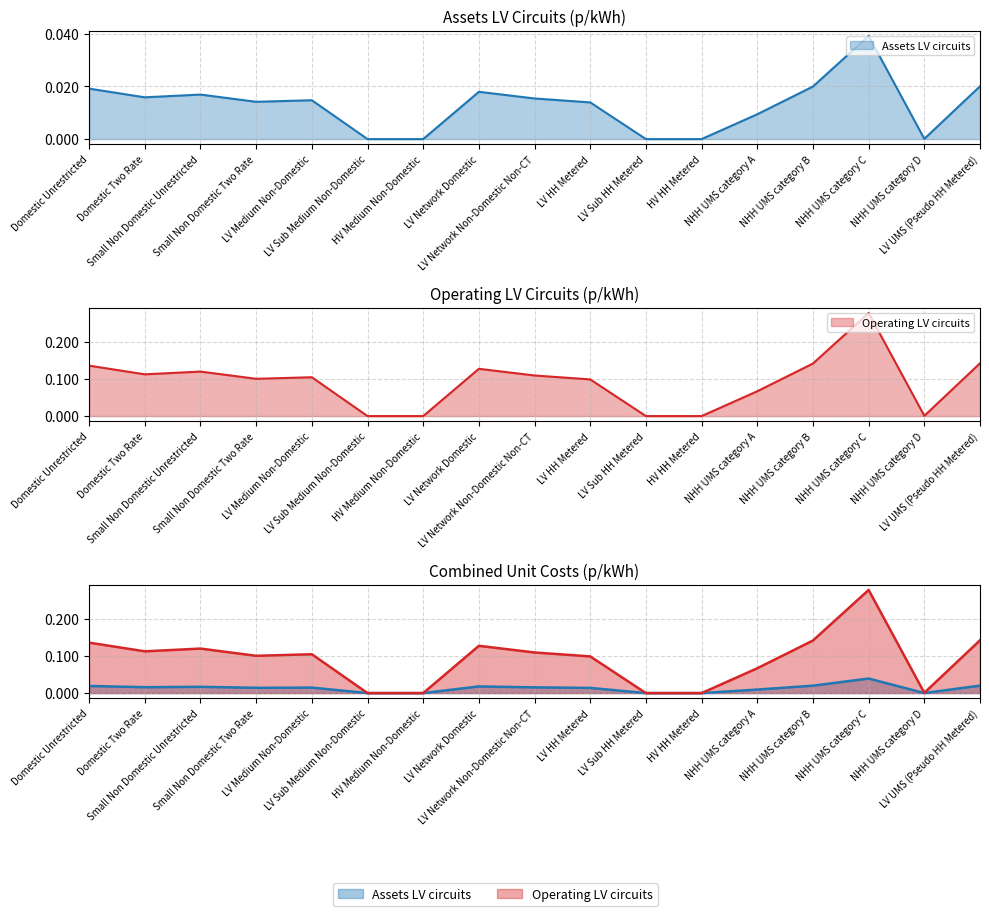

Reading left to right, transcribe all the data shown in this chart.

Assets LV circuits: 0.0	0.0	0.0	0.0	0.0	0.0	0.0	0.0	0.0	0.0	0.0	0.0	0.0	0.0	0.0	0.0	0.0
Operating LV circuits: 0.1	0.1	0.1	0.1	0.1	0.0	0.0	0.1	0.1	0.1	0.0	0.0	0.1	0.1	0.3	0.0	0.1